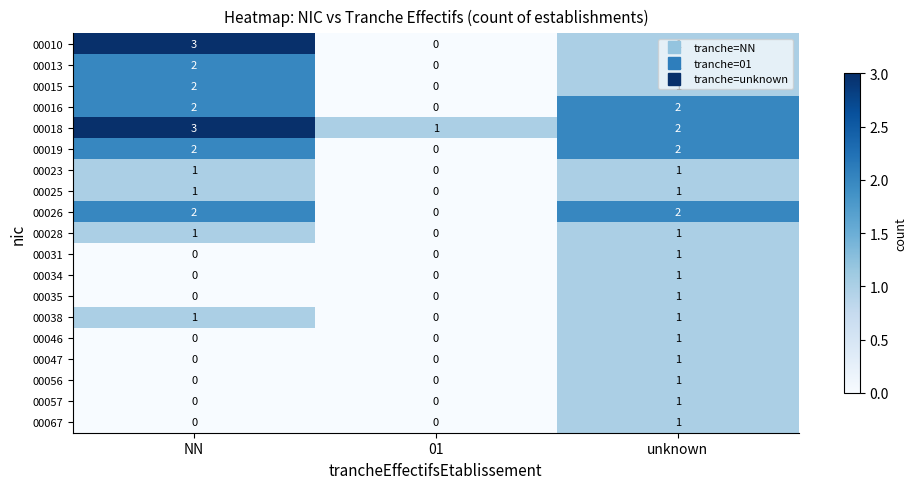

Is it true that 00067 equals -1 at NN?

False